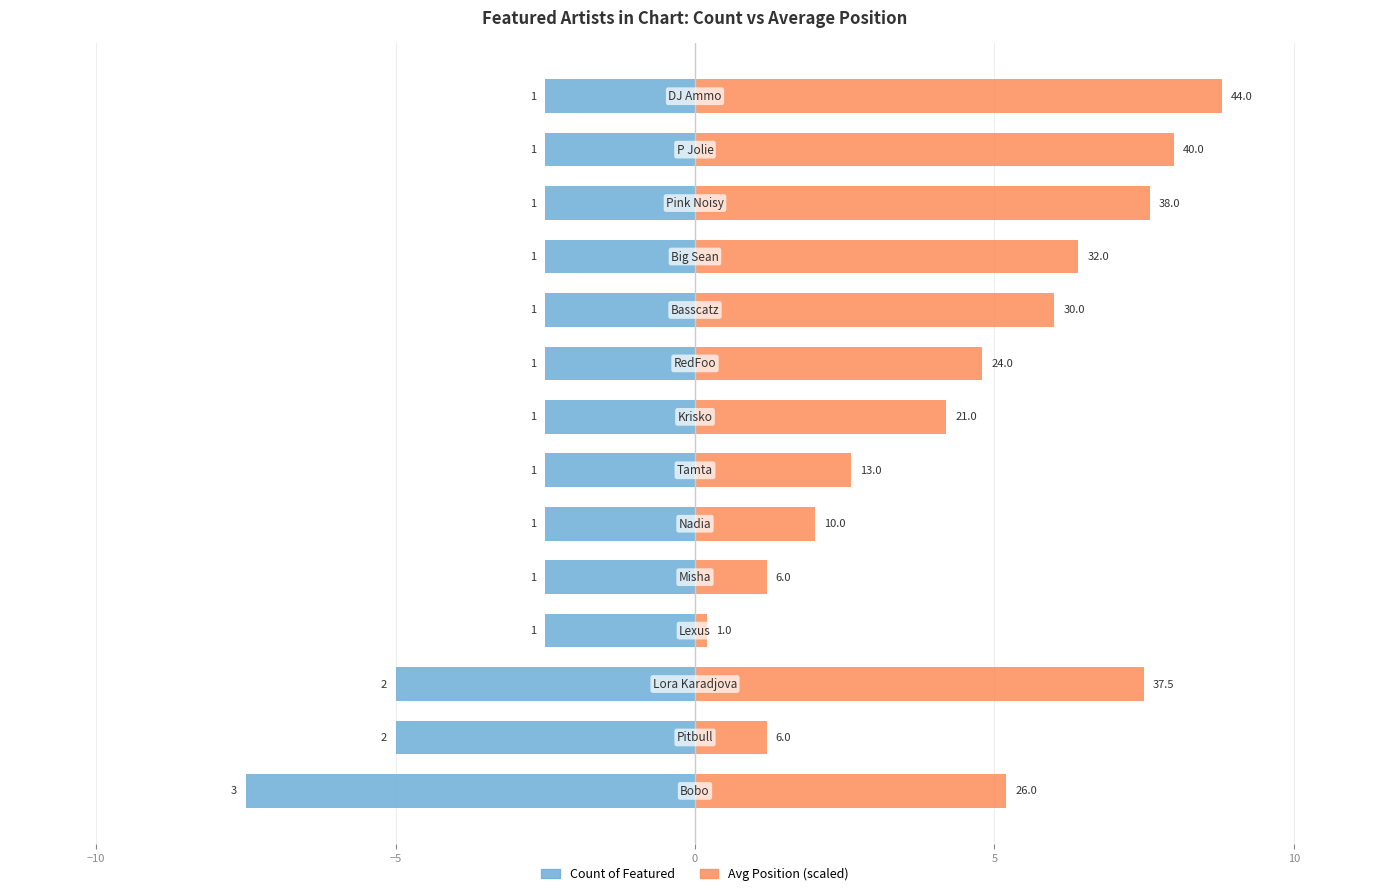

What are all the series names shown in the legend?

Count of Featured, Avg Position (scaled)